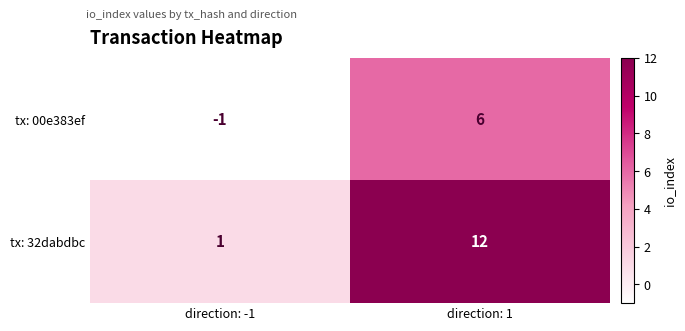

Which label corresponds to the largest value in the chart?

direction: 1